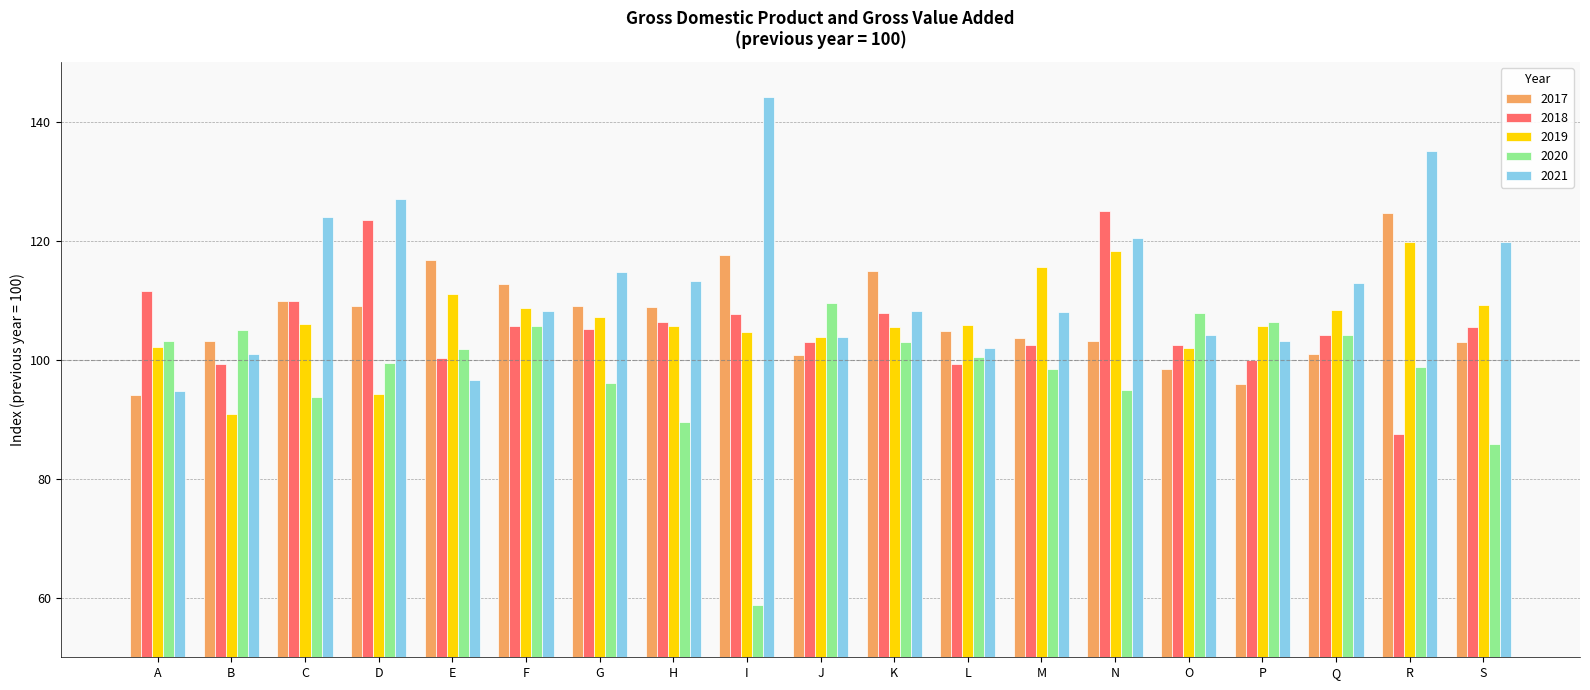

What is the smallest value displayed?

58.7